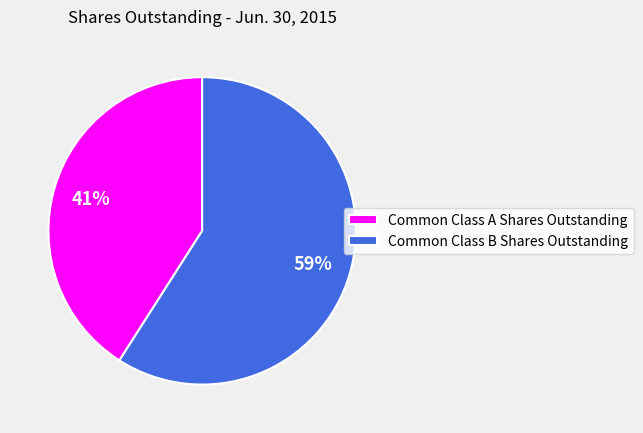

Is it true that Common Class B Shares Outstanding is 69% of the pie?

False